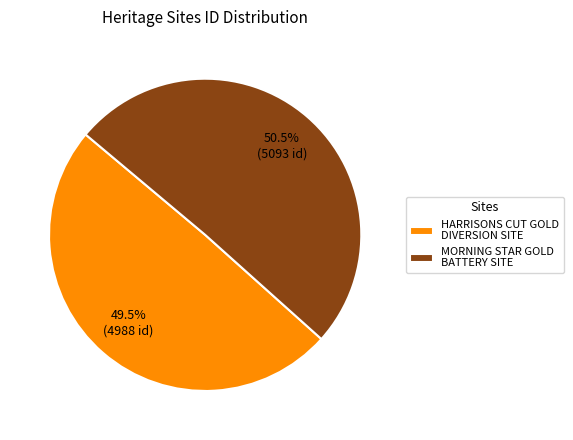

Rank the categories by value from highest to lowest.

MORNING STAR GOLD BATTERY SITE, HARRISONS CUT GOLD DIVERSION SITE